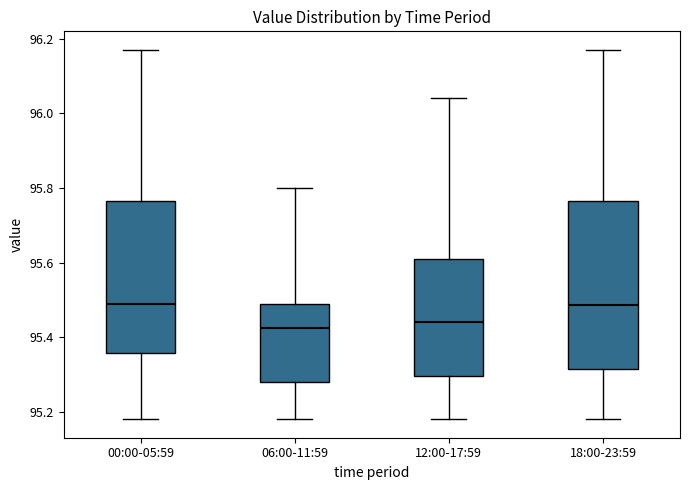

Comparing the boxes themselves (not the whiskers), which one is the tallest?

18:00-23:59